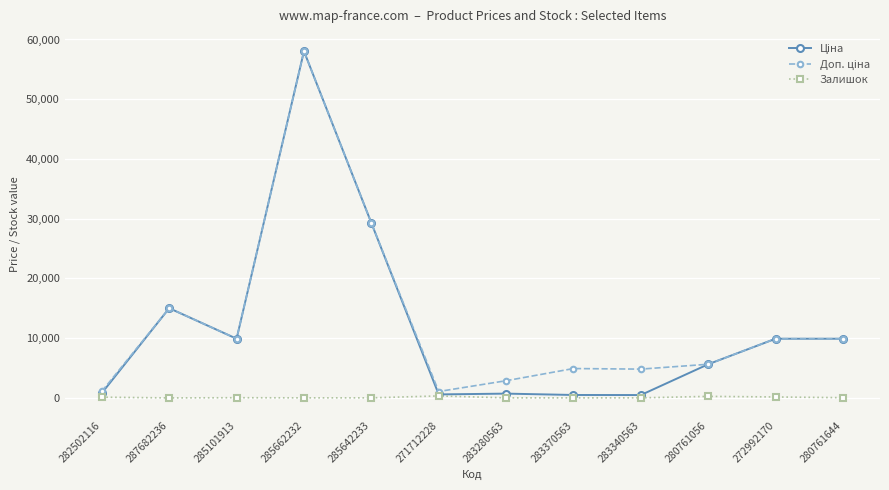

Which label corresponds to the largest value in the chart?

285662232